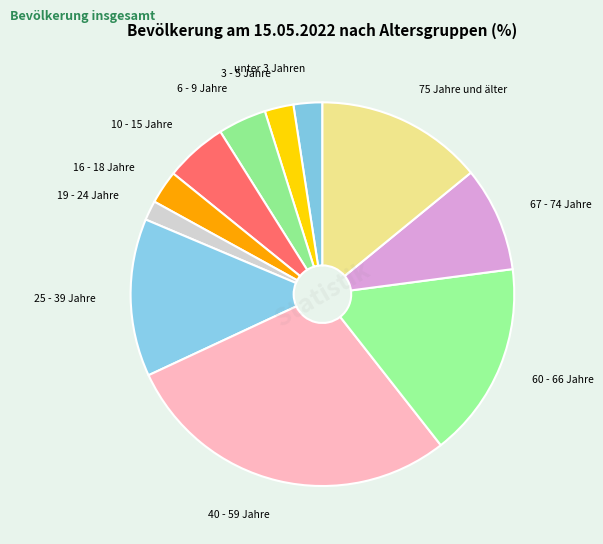

Is the sum of 19 - 24 Jahre and 67 - 74 Jahre greater than half?

No